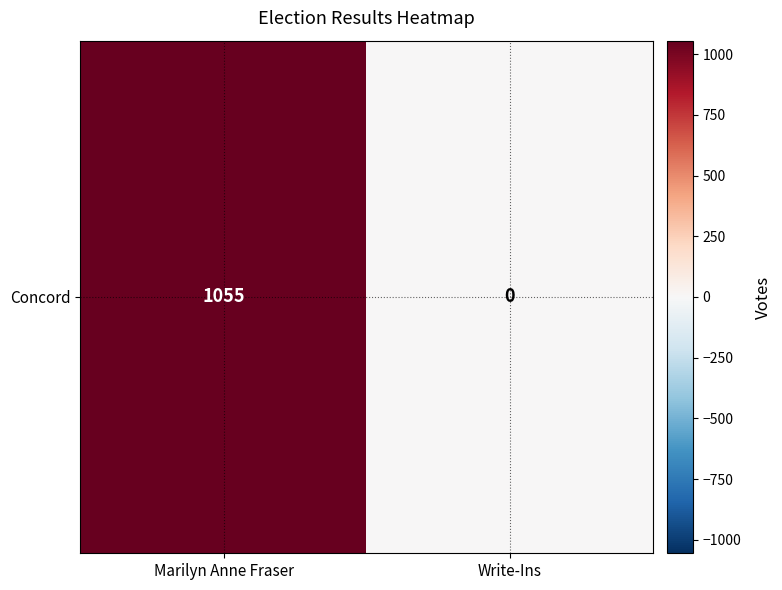

The value at Write-Ins is 0. True or false?

True